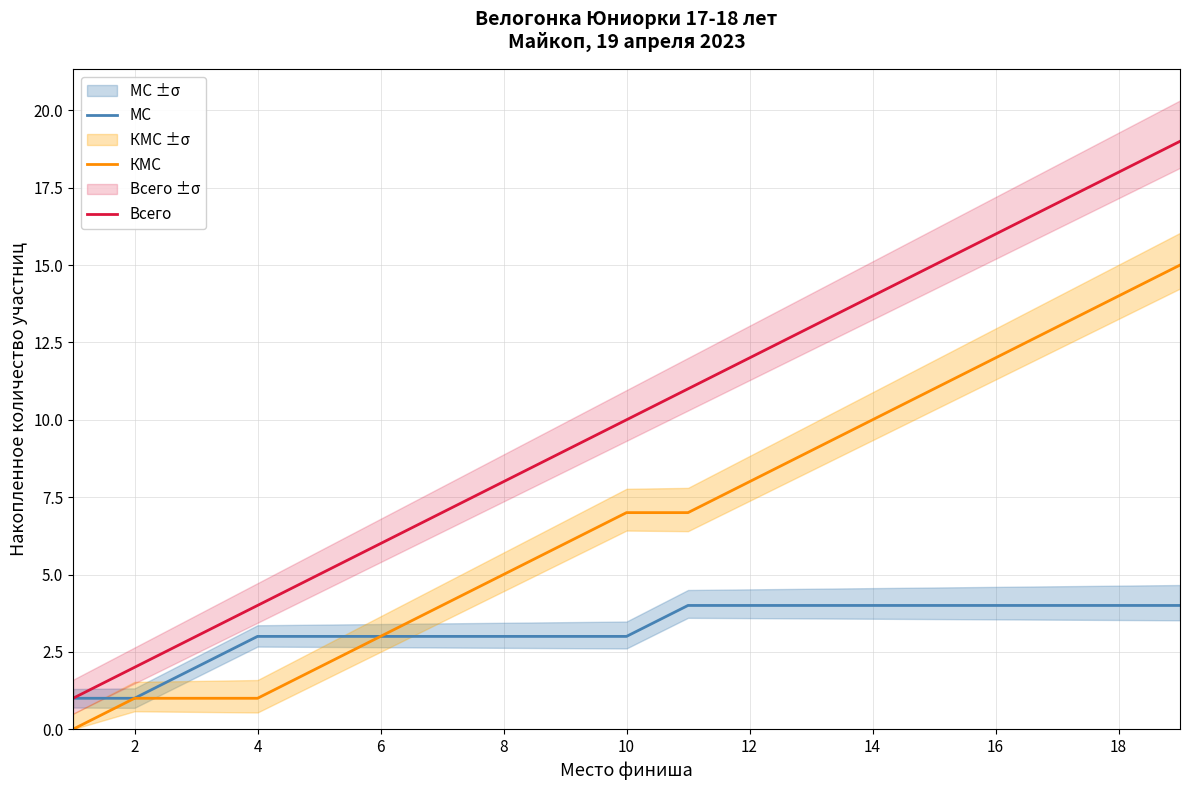

True or false: Всего and МС cross at least once.

False